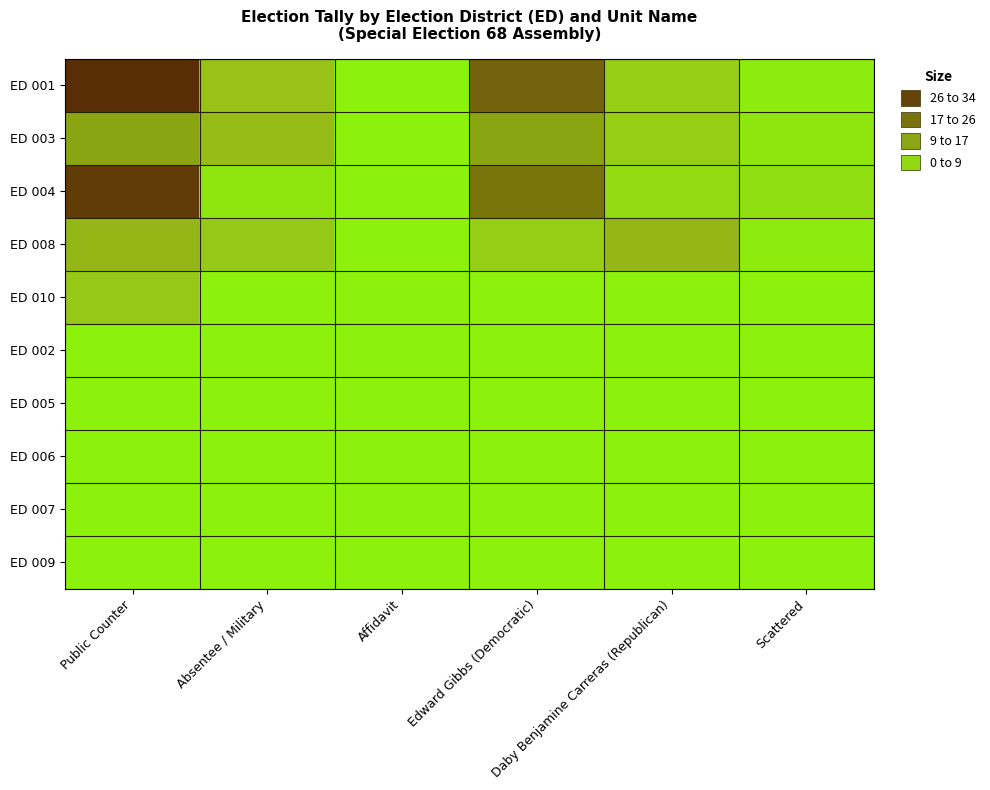

At which category is the sum across all series the highest?

Public Counter